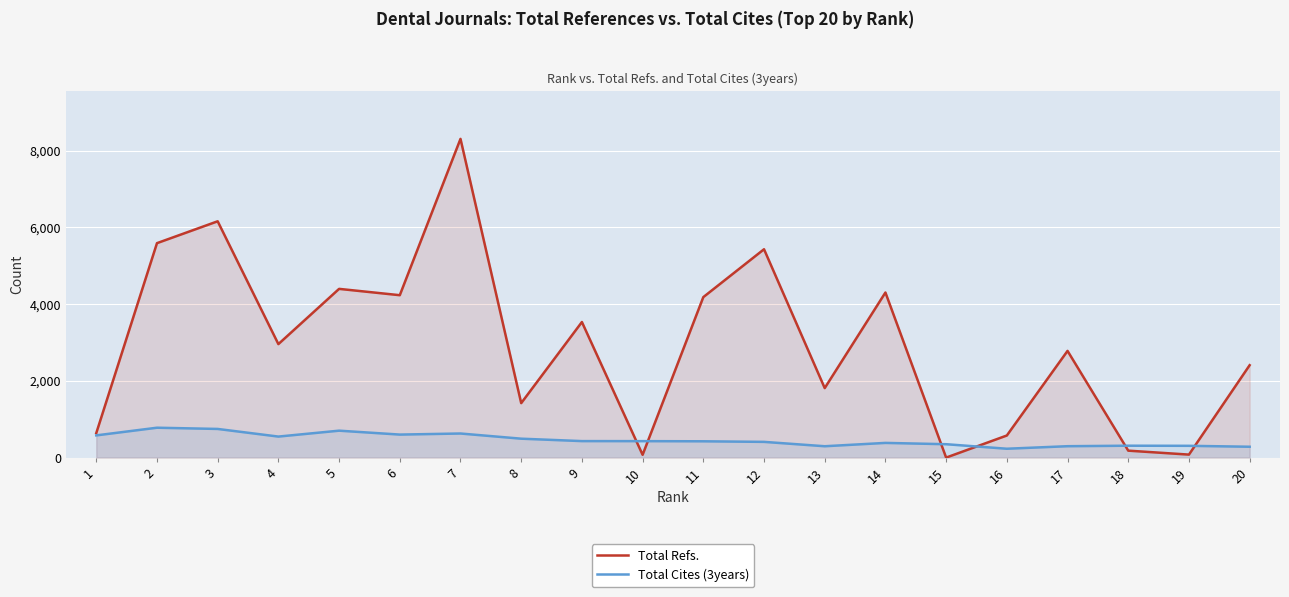

True or false: Total Cites (3years) has a value of 383 at 14.

True